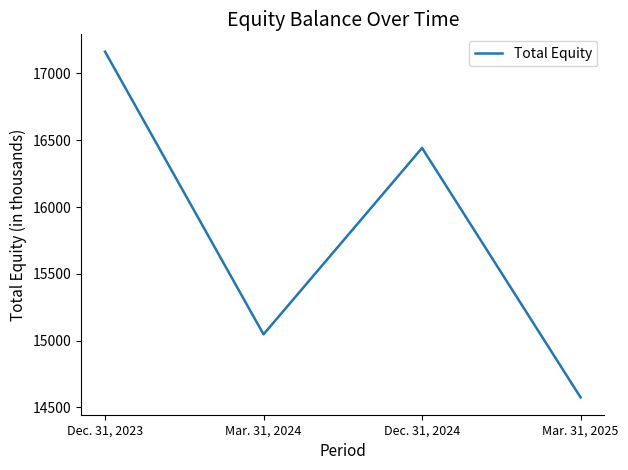

At which label is the value closest to 15869?

Dec. 31, 2024